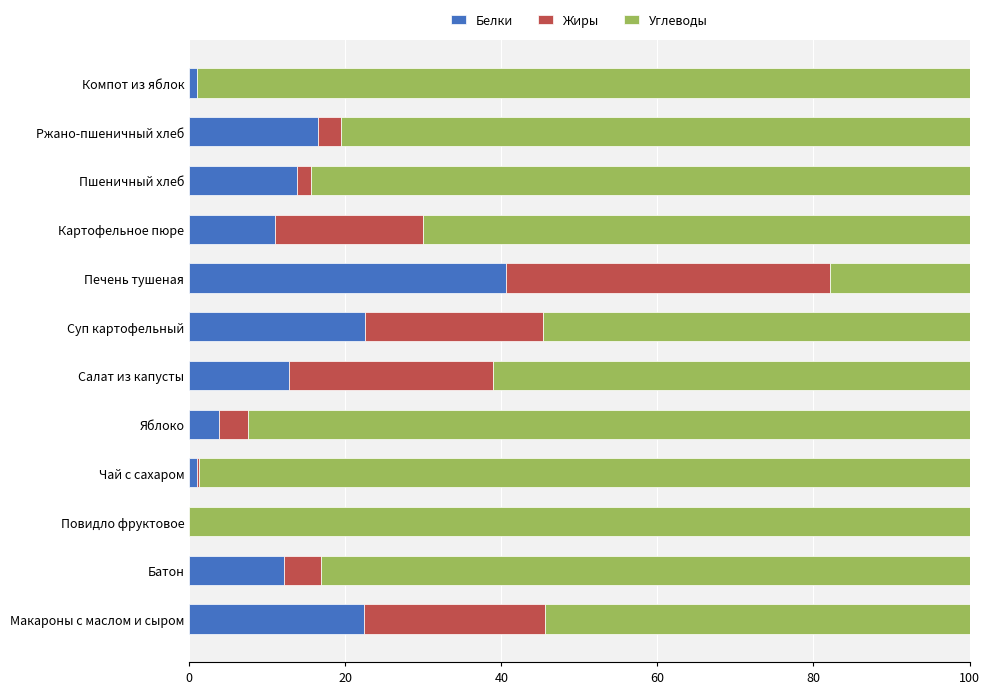

What is the total value across all series at Печень тушеная?

100.0